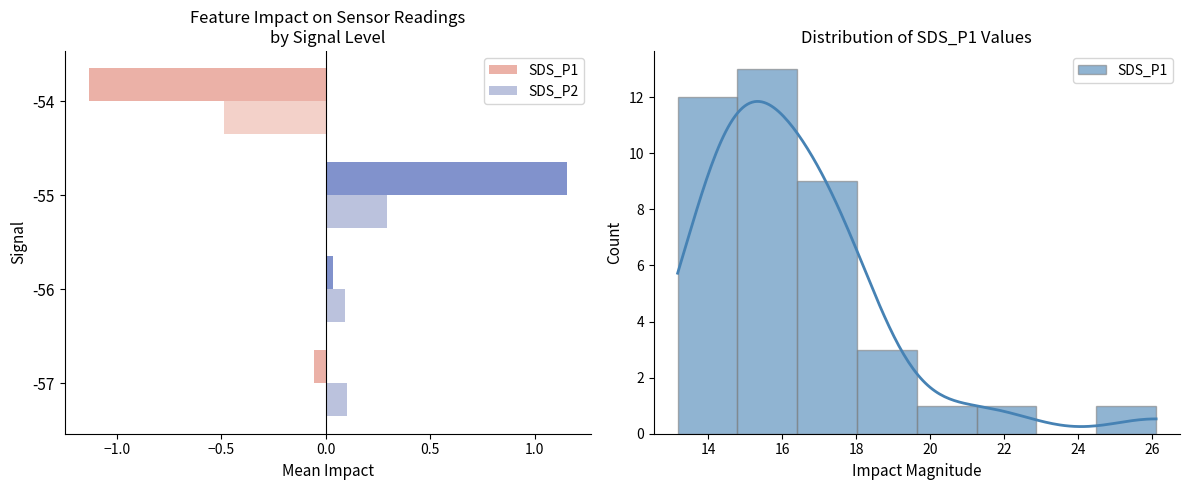

The value of SDS_P2 at 33 is 19.6. True or false?

False